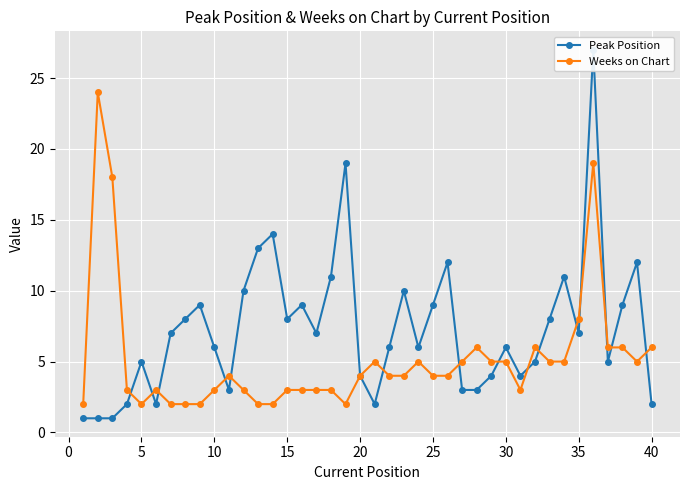

At how many categories does at least one series exceed 15?

4